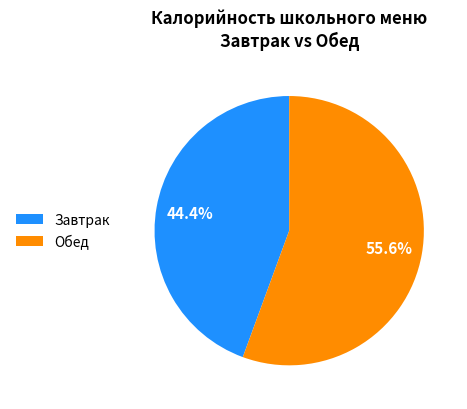

What is the largest slice in the pie chart?

Обед